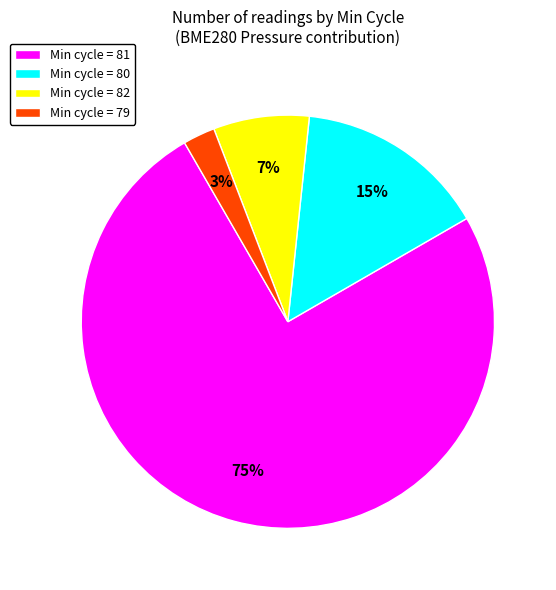

Which has a higher value, Min cycle = 79 or Min cycle = 80?

Min cycle = 80